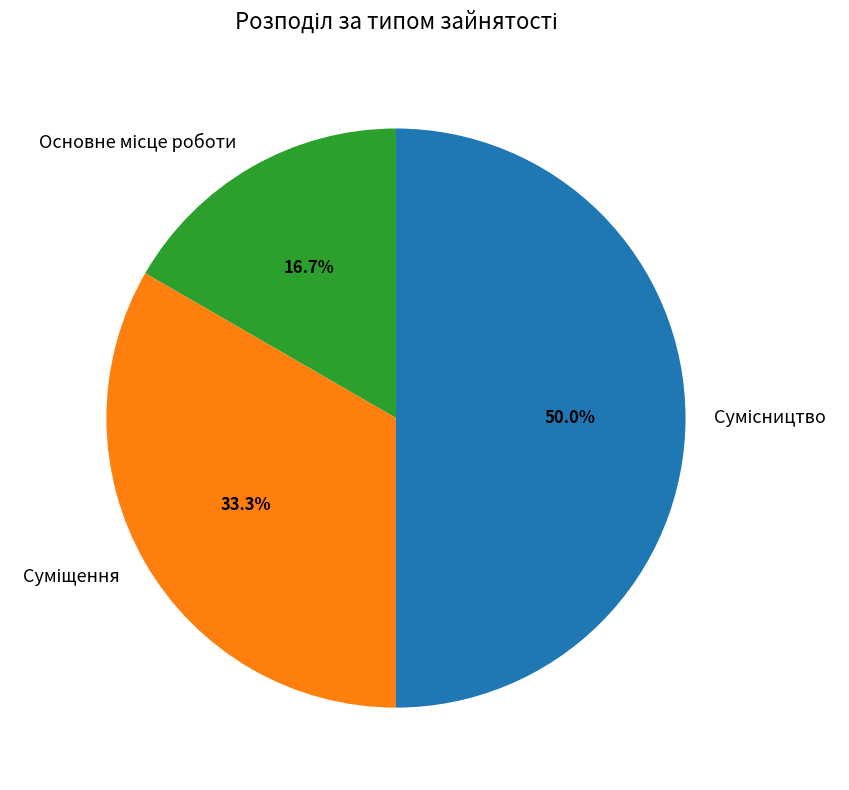

Rank the categories by value from lowest to highest.

Основне місце роботи, Суміщення, Сумісництво